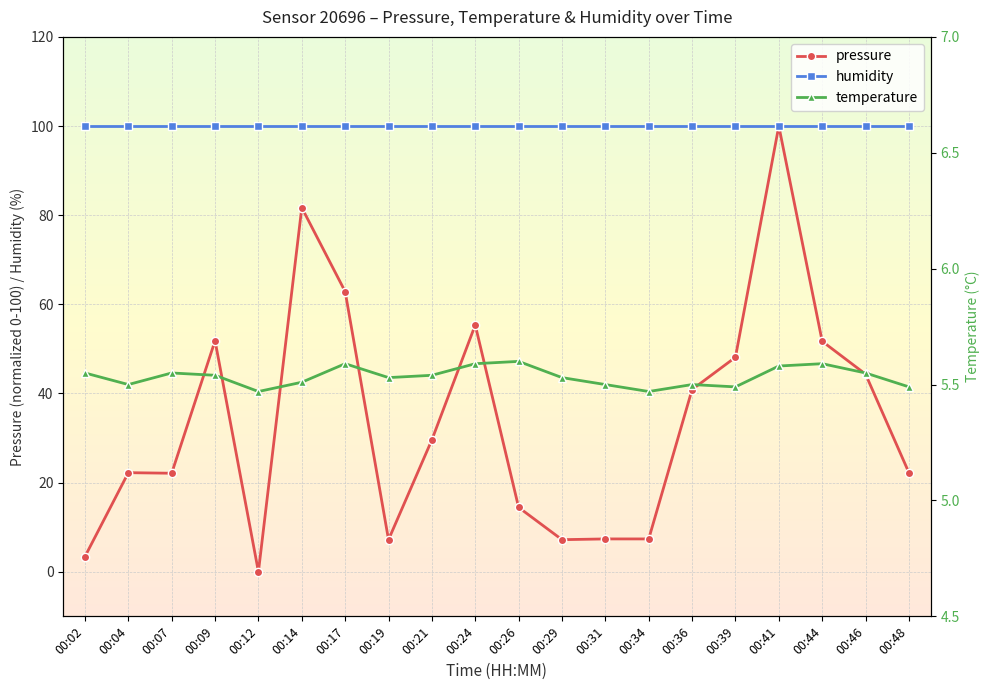

The value of humidity at 00:19 is 100.0. True or false?

True